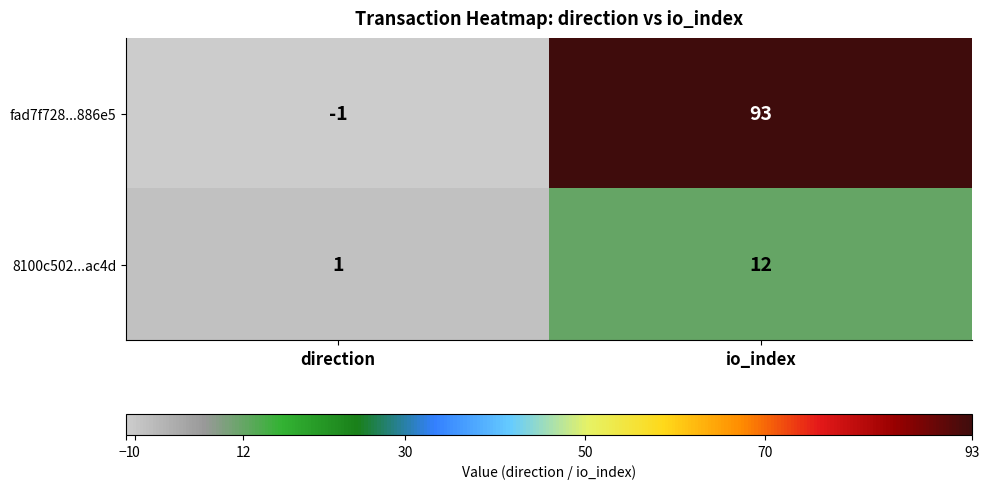

What is the average value of the fad7f728...886e5 series?

46